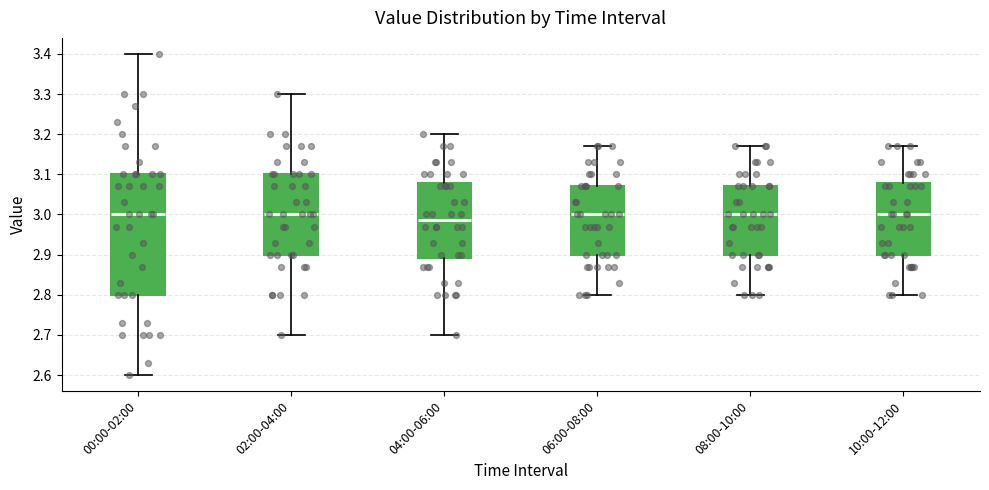

Where does the median line of the box for 02:00-04:00 sit on the y-axis? The values are not printed on the chart, so give them approximately, as read against the axis.

3.00